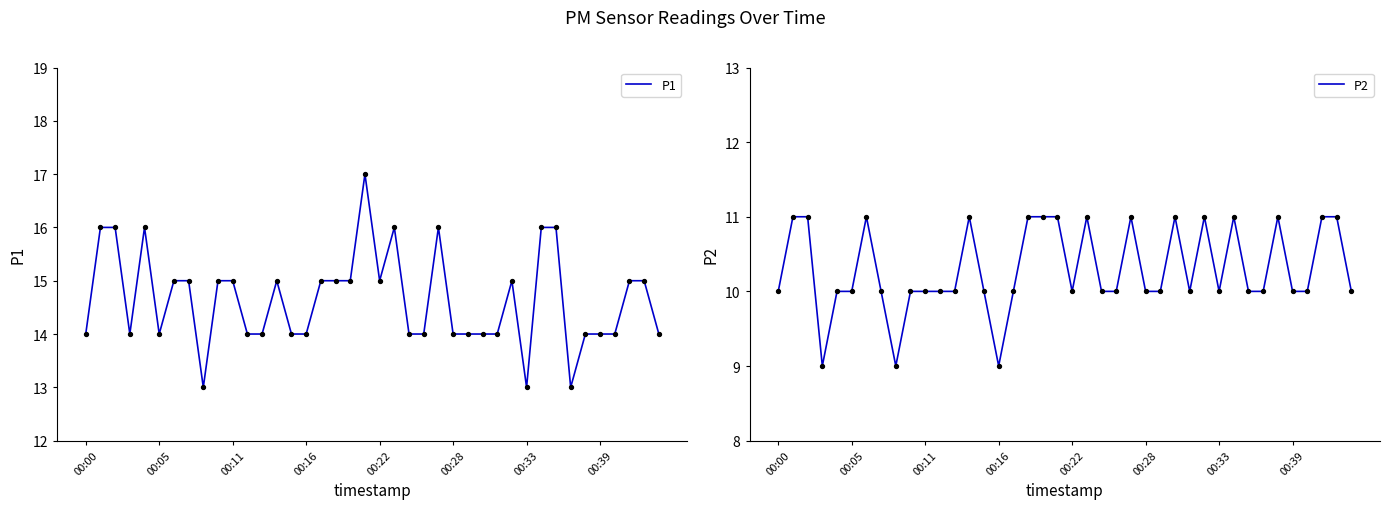

Which series reaches the maximum Y coordinate?

P1